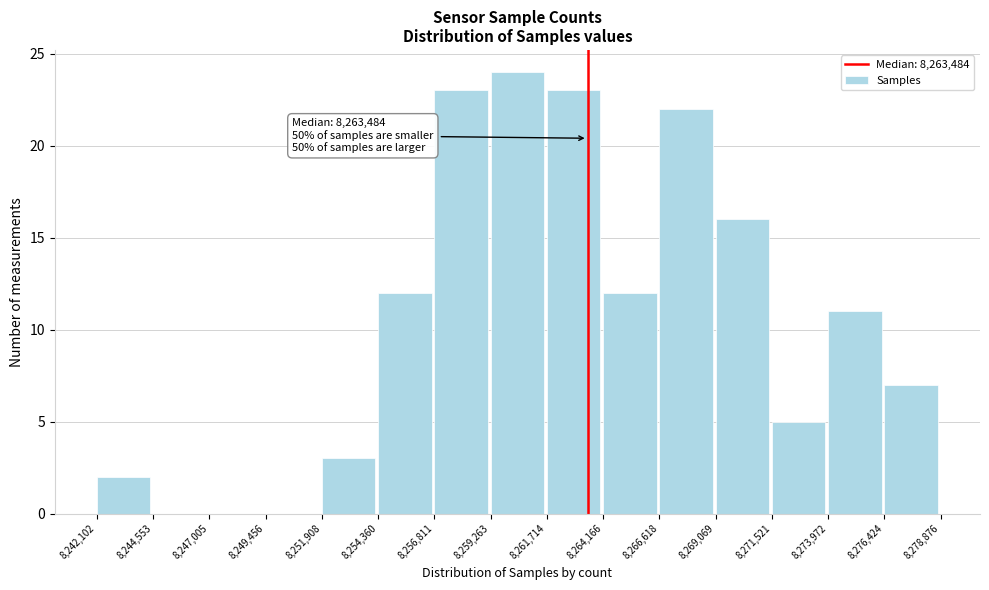

Over which range of the x-axis is the bar tallest?

8,259,263 to 8,261,714